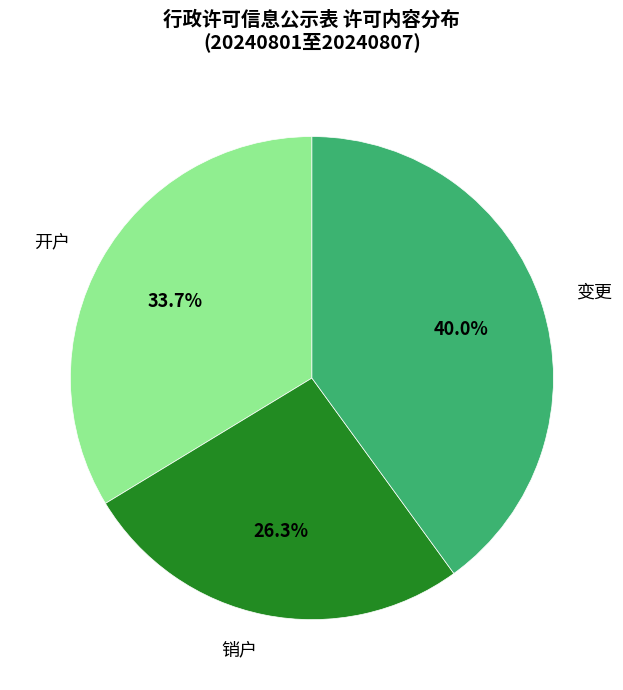

What is the total percentage of 开户 and 变更?

73.7%